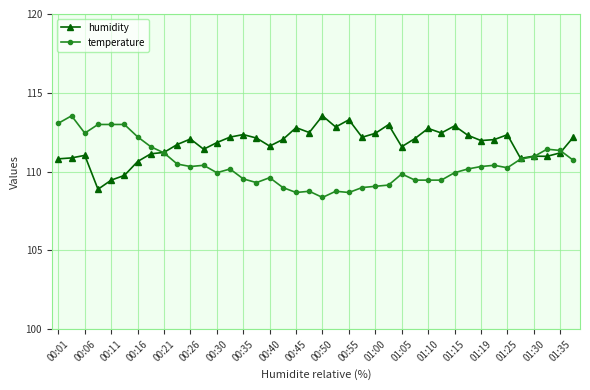

Which series has the largest total across all categories?

humidity